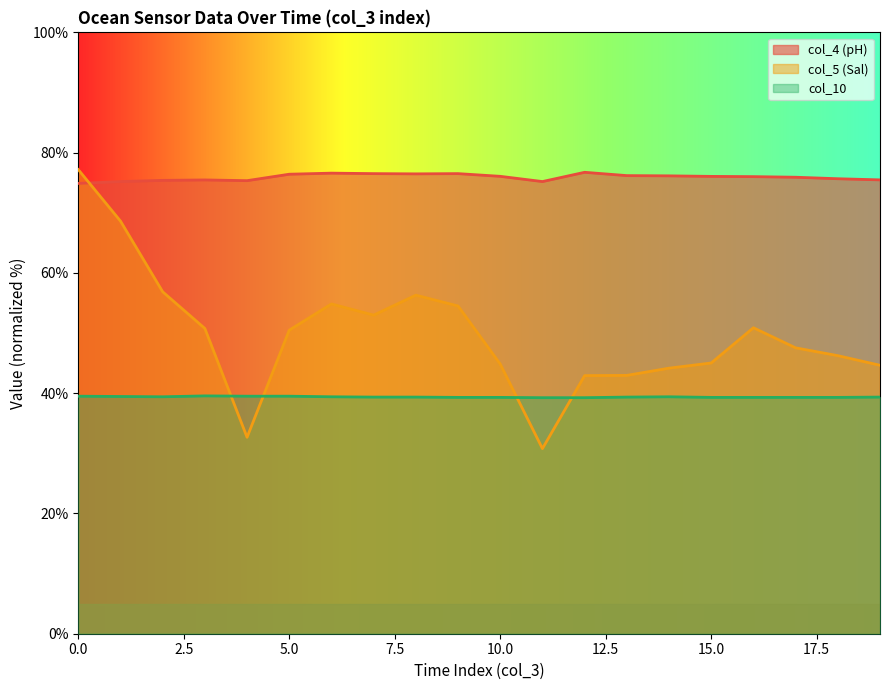

At which label does col_4 (pH) first exceed 76?

5.0